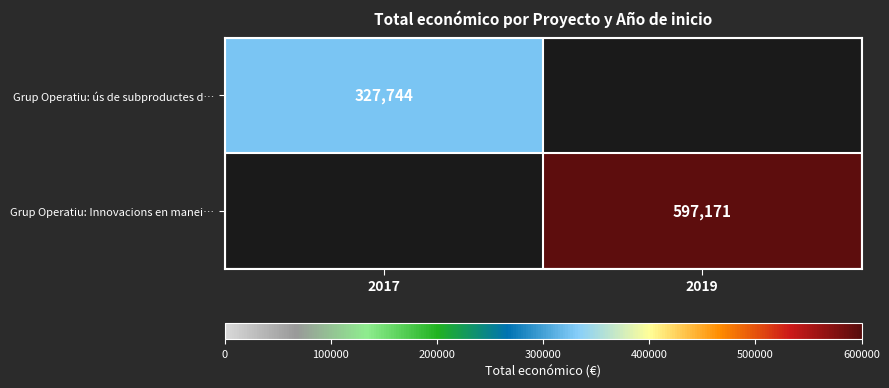

The Grup Operatiu: Innovacions en manei… series shows 597171 at 2019. True or false?

True